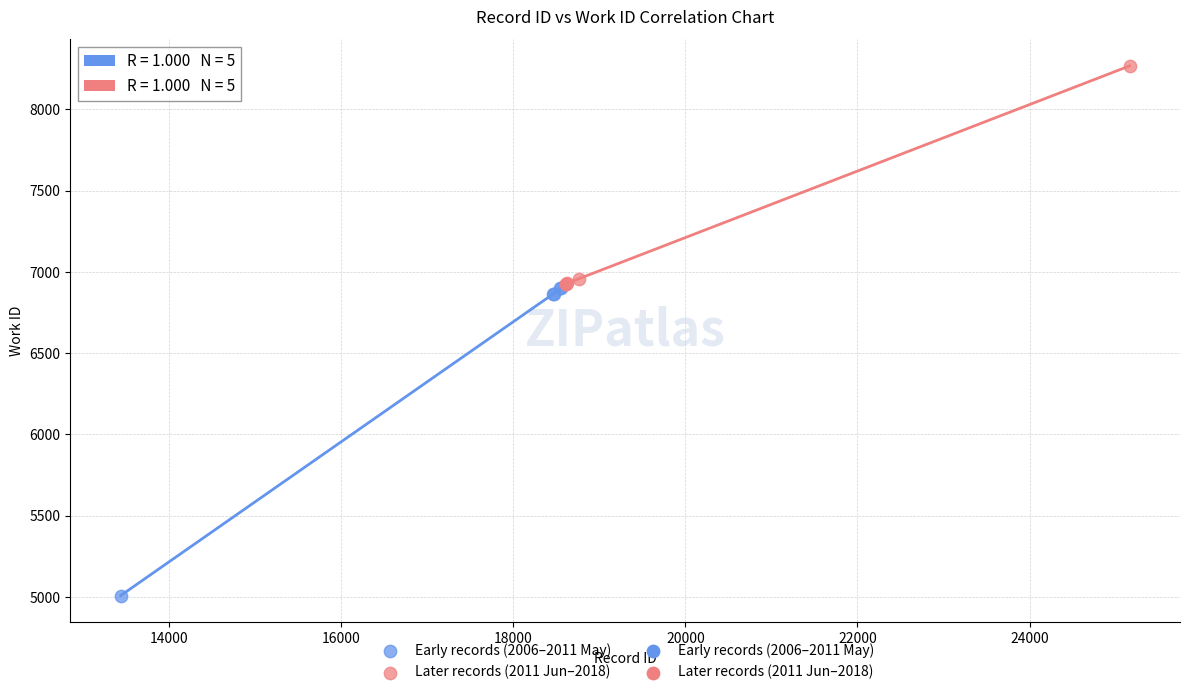

Which series contains the highest Y value?

Later records (2011 Jun–2018)